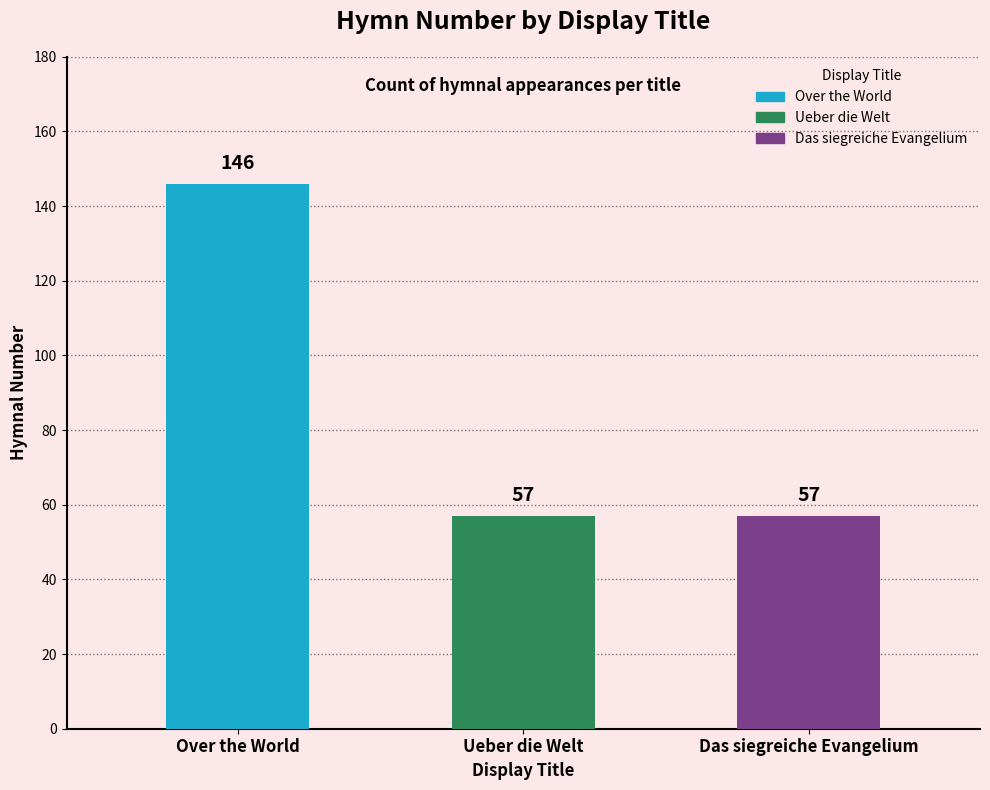

What is the sum of all values?

260